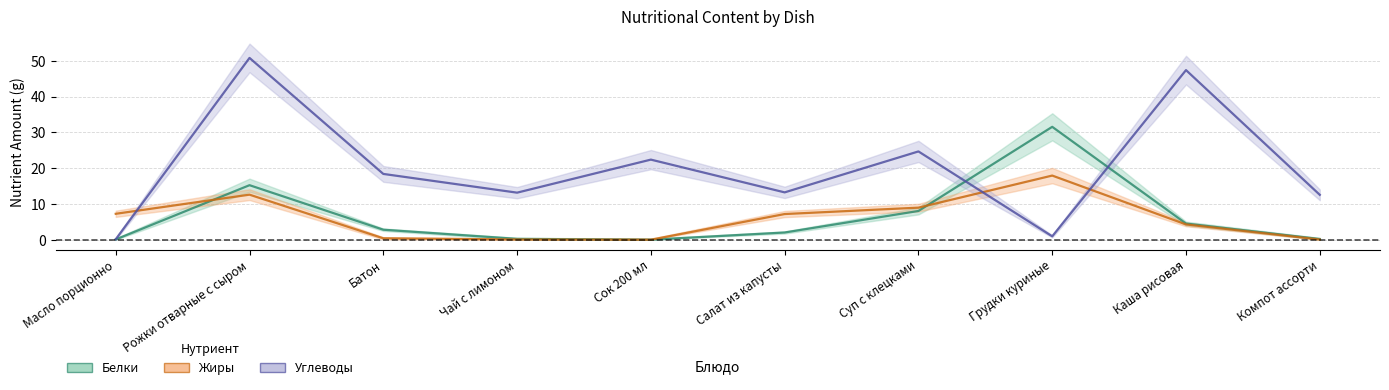

What position from the left is Сок 200 мл?

5